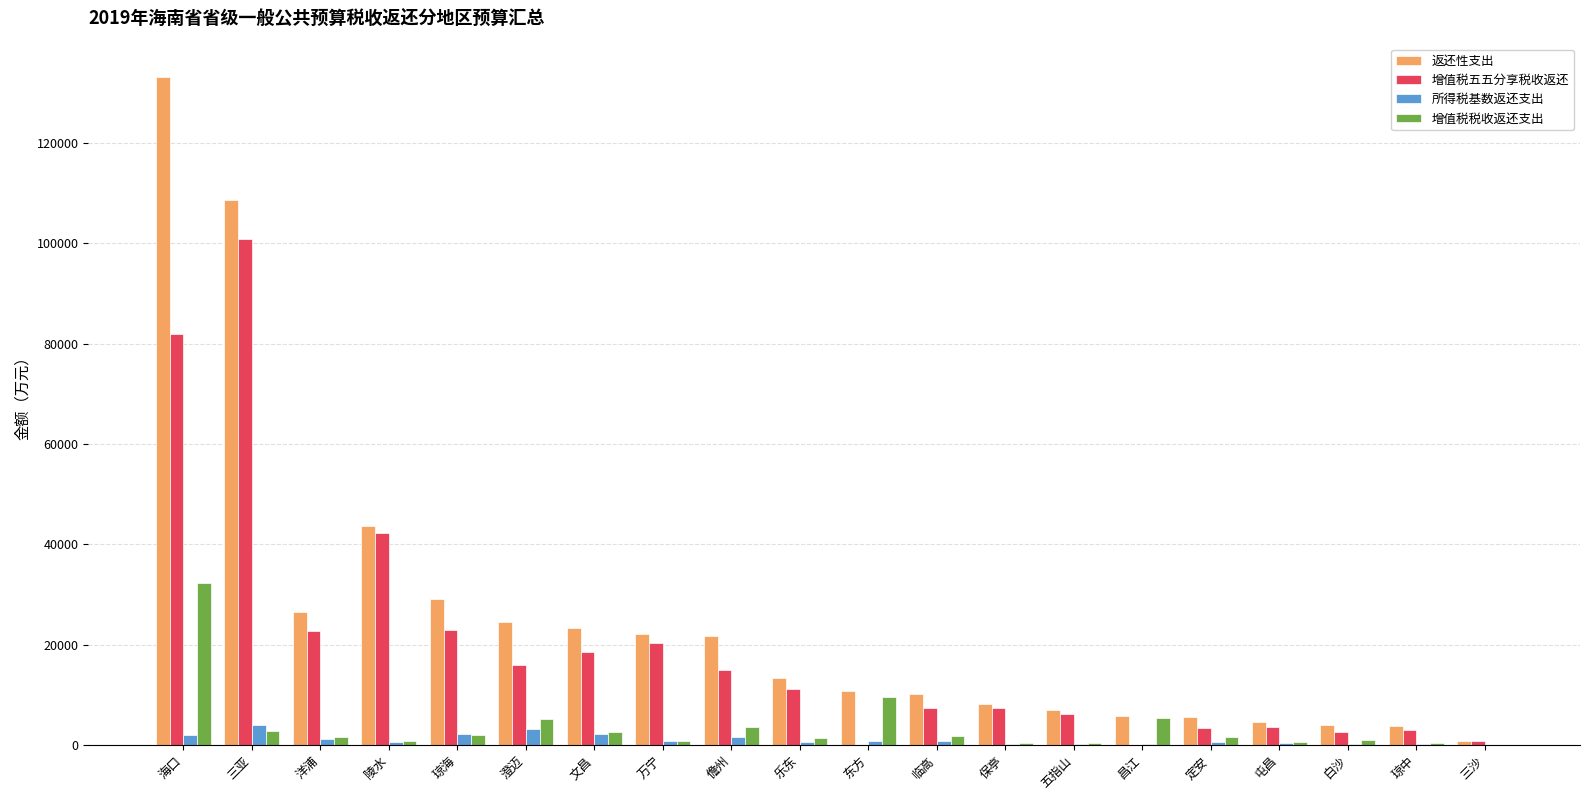

Is it true that 返还性支出 equals 4588 at 屯昌?

True